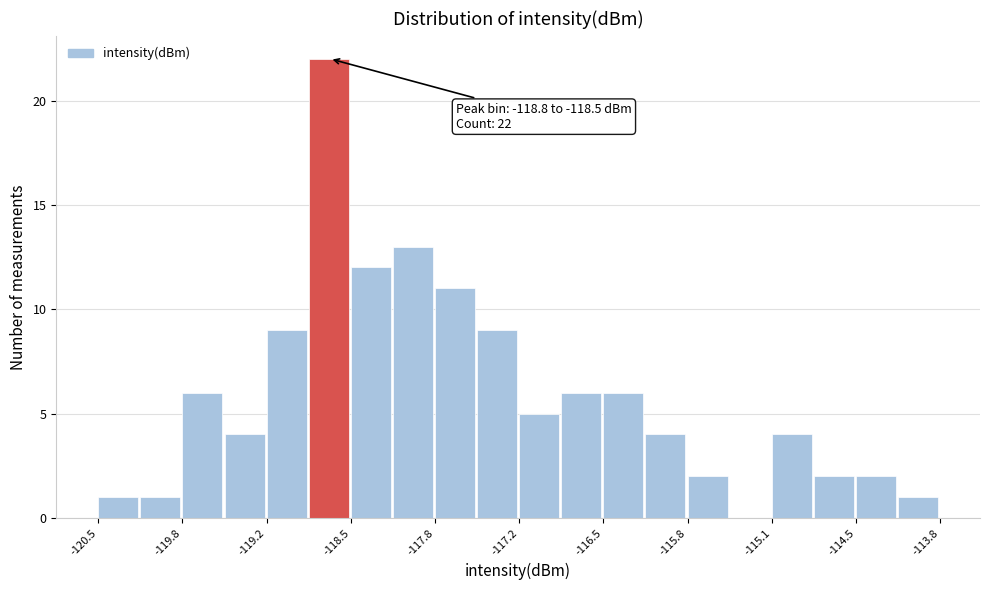

Read against the x-axis, roughly where is the centre of the tallest bar?

-118.7